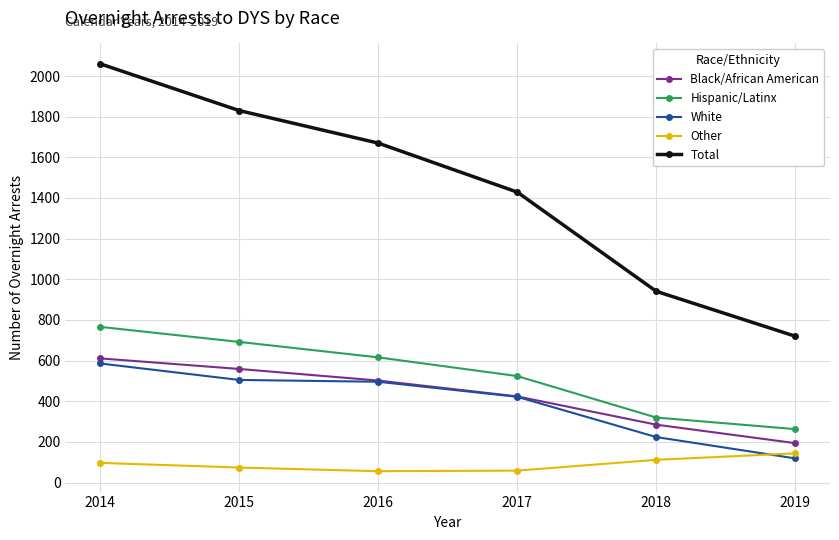

At 2014, list the series in order from largest to smallest.

Total, Hispanic/Latinx, Black/African American, White, Other